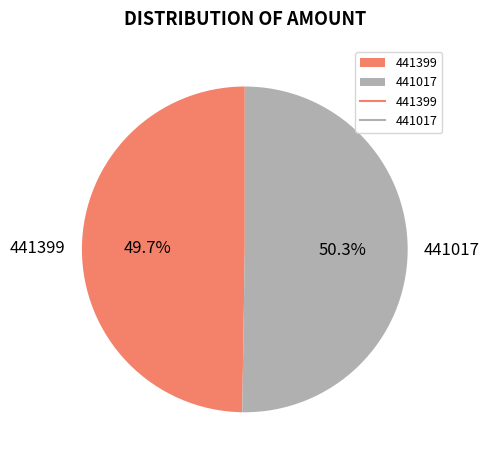

To the nearest percent, what is the average slice percentage?

50%